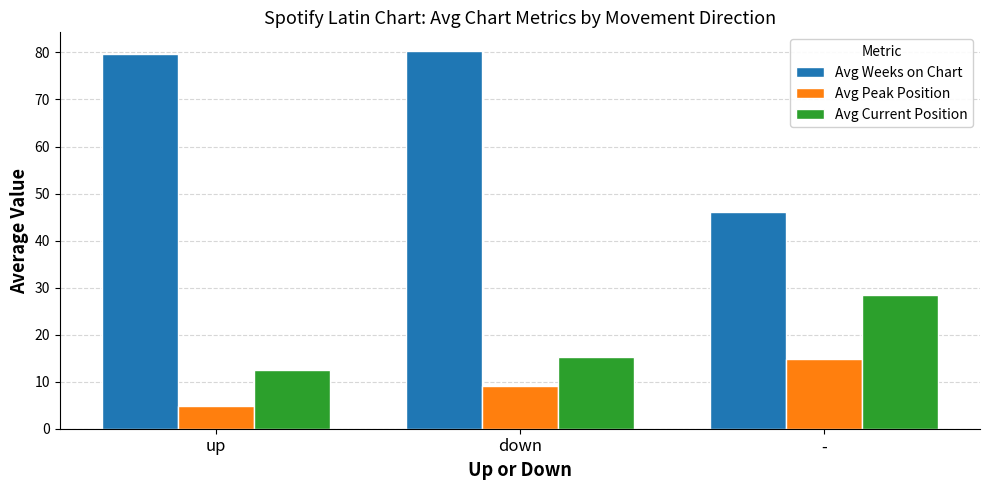

List the series in order of their peak value, lowest first.

Avg Peak Position, Avg Current Position, Avg Weeks on Chart